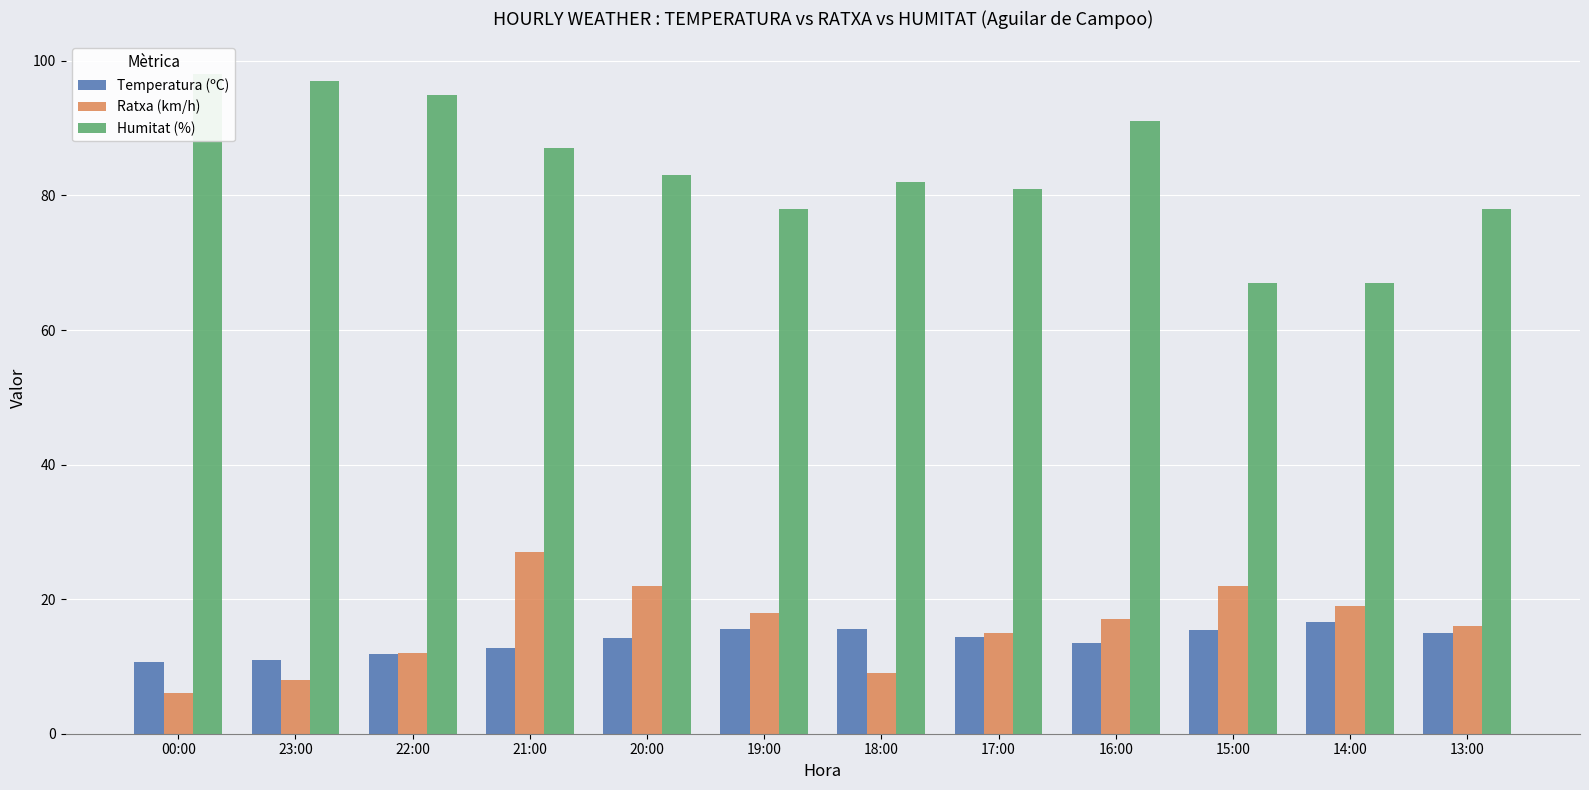

Which category has the highest value in the Humitat (%) series?

00:00